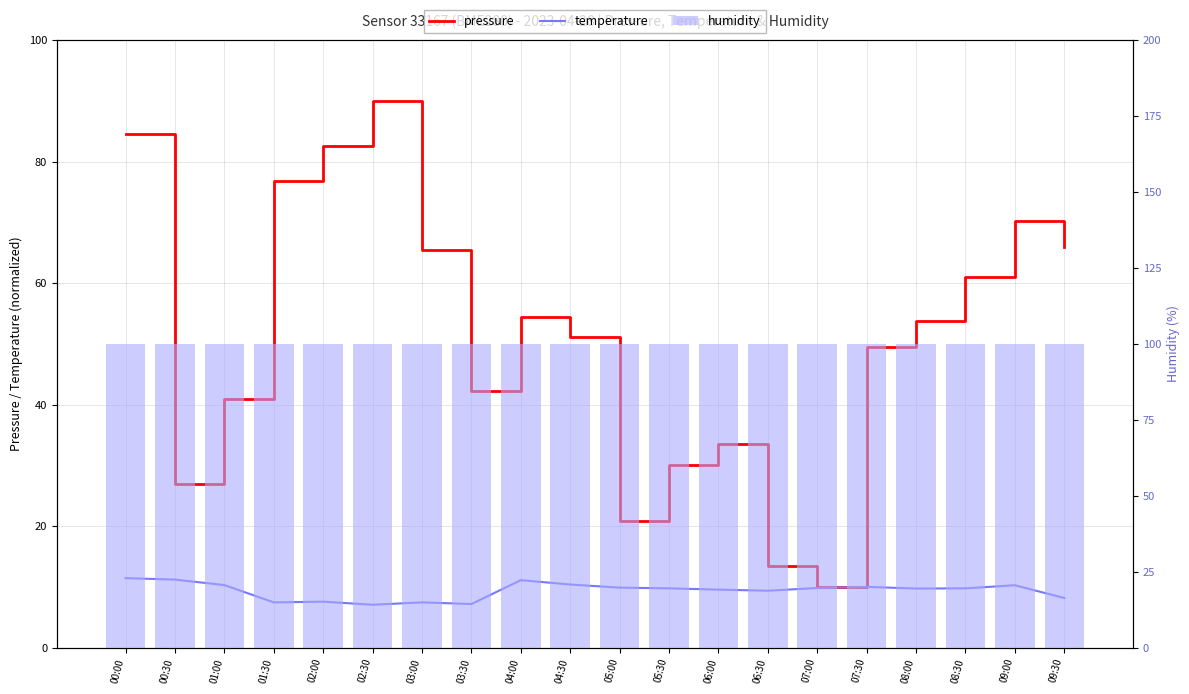

At which label does temperature reach its minimum?

02:30